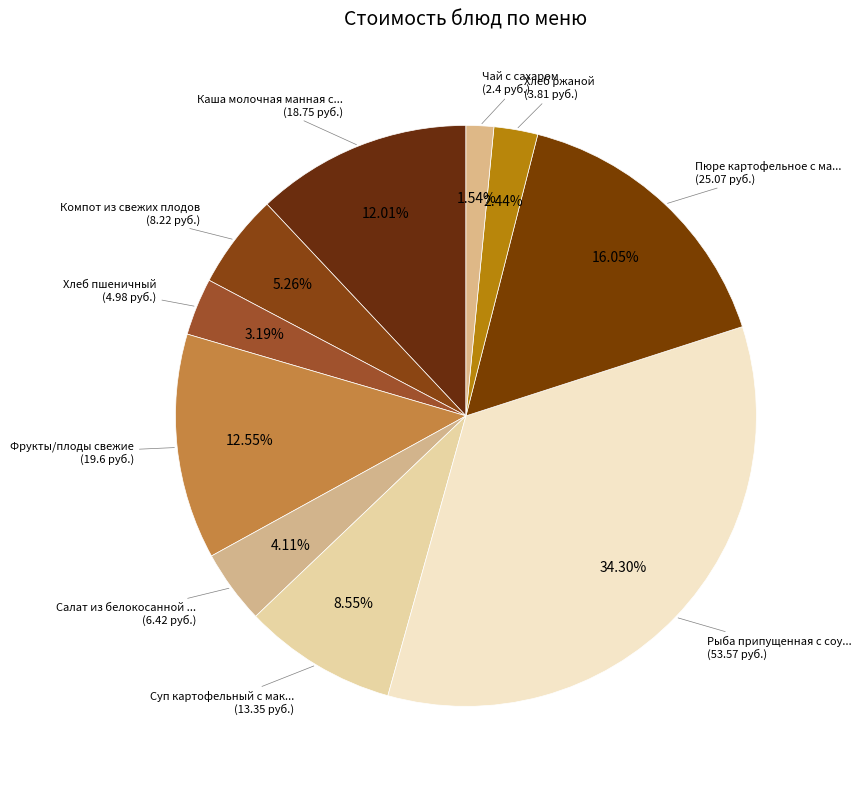

Count the number of slices in the pie.

10